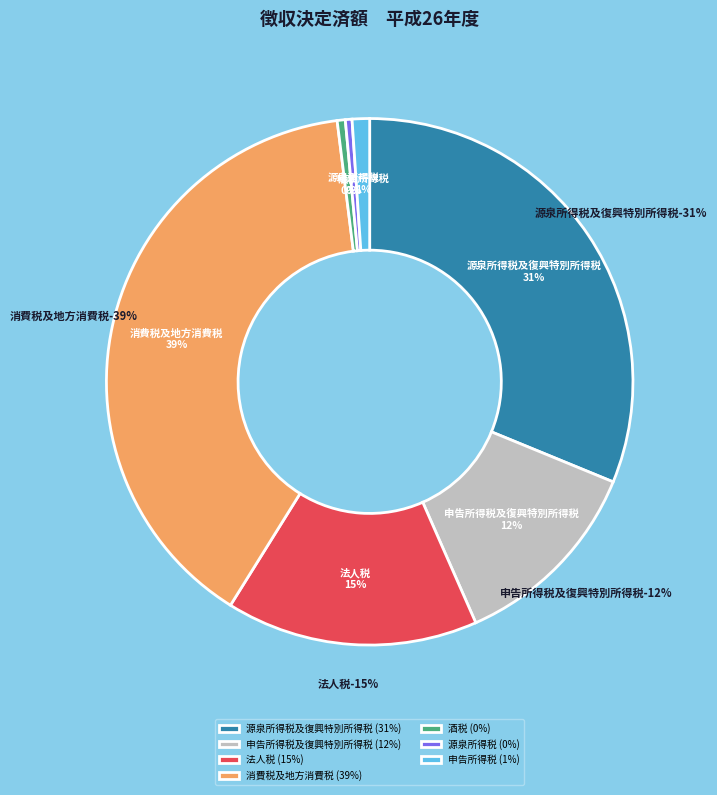

Is it true that 源泉所得税 is 1% of the pie?

False